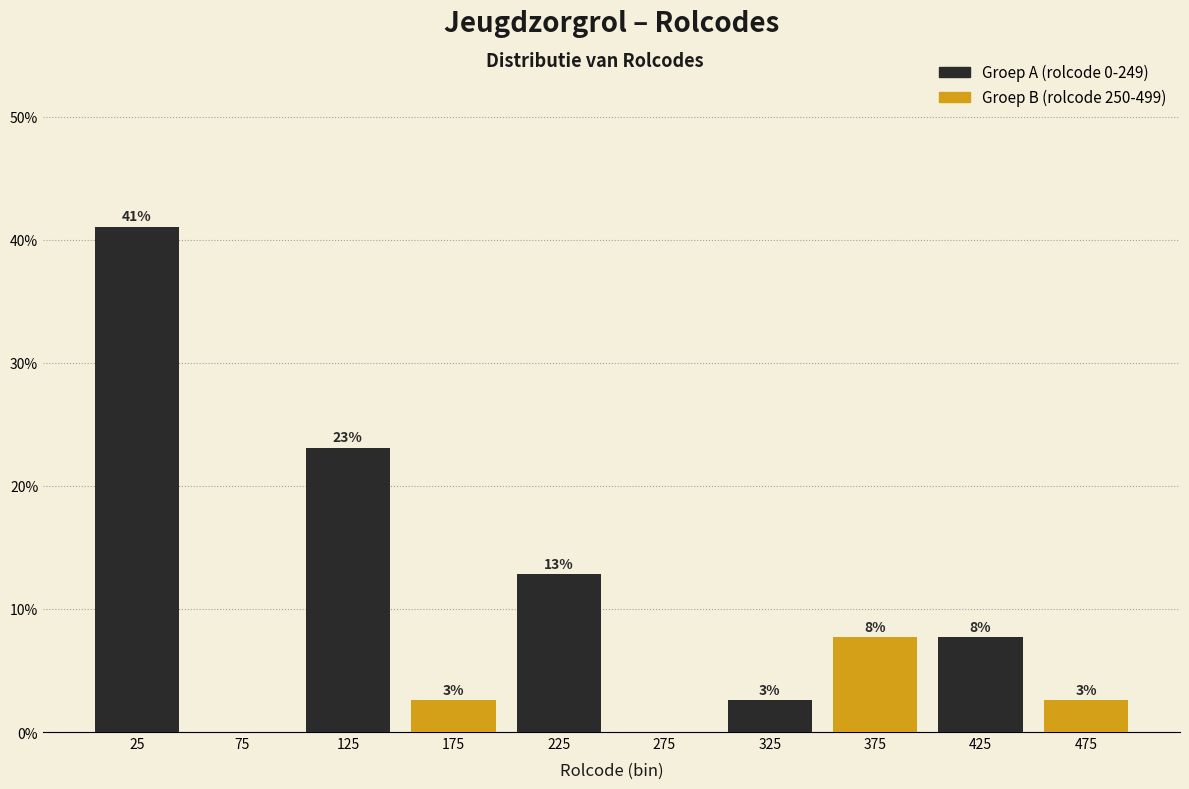

How many groups of bars are there?

5